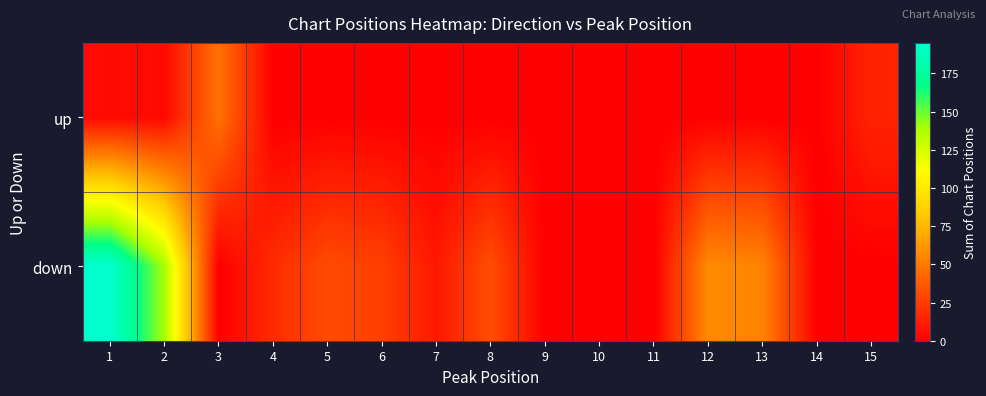

Reading left to right, extract all data points from this chart.

up: 1=4	2=4	3=47	4=0	5=0	6=0	7=0	8=0	9=0	10=0	11=0	12=0	13=0	14=0	15=15
down: 1=195	2=139	3=0	4=18	5=31	6=26	7=10	8=32	9=0	10=0	11=0	12=57	13=54	14=0	15=0